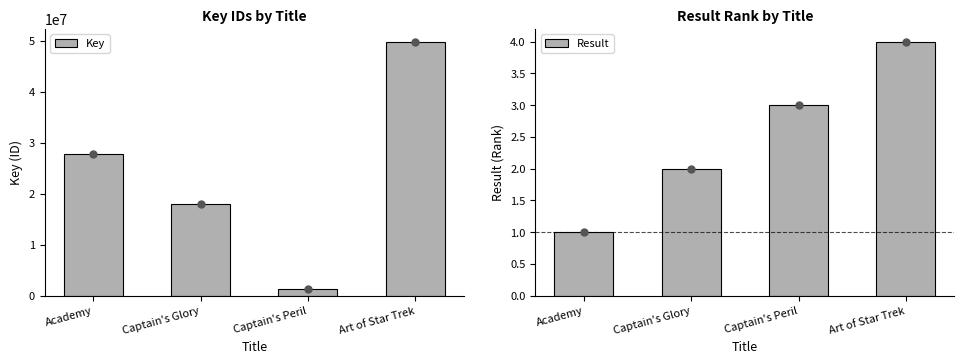

Is it true that Key equals 49829309 at Art of Star Trek?

True